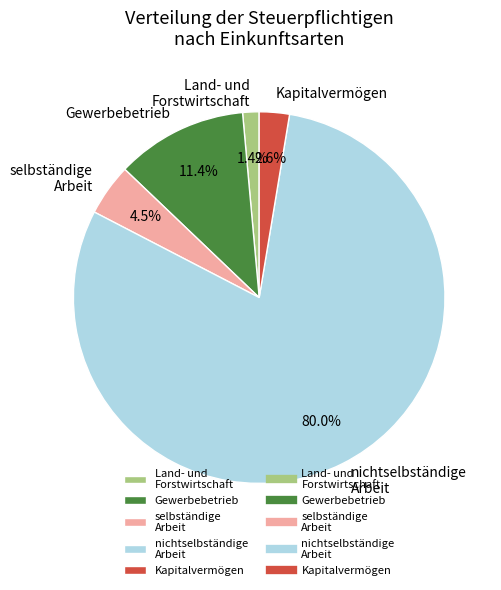

Combined, what portion of the pie is selbständige Arbeit and Kapitalvermögen?

7.1%